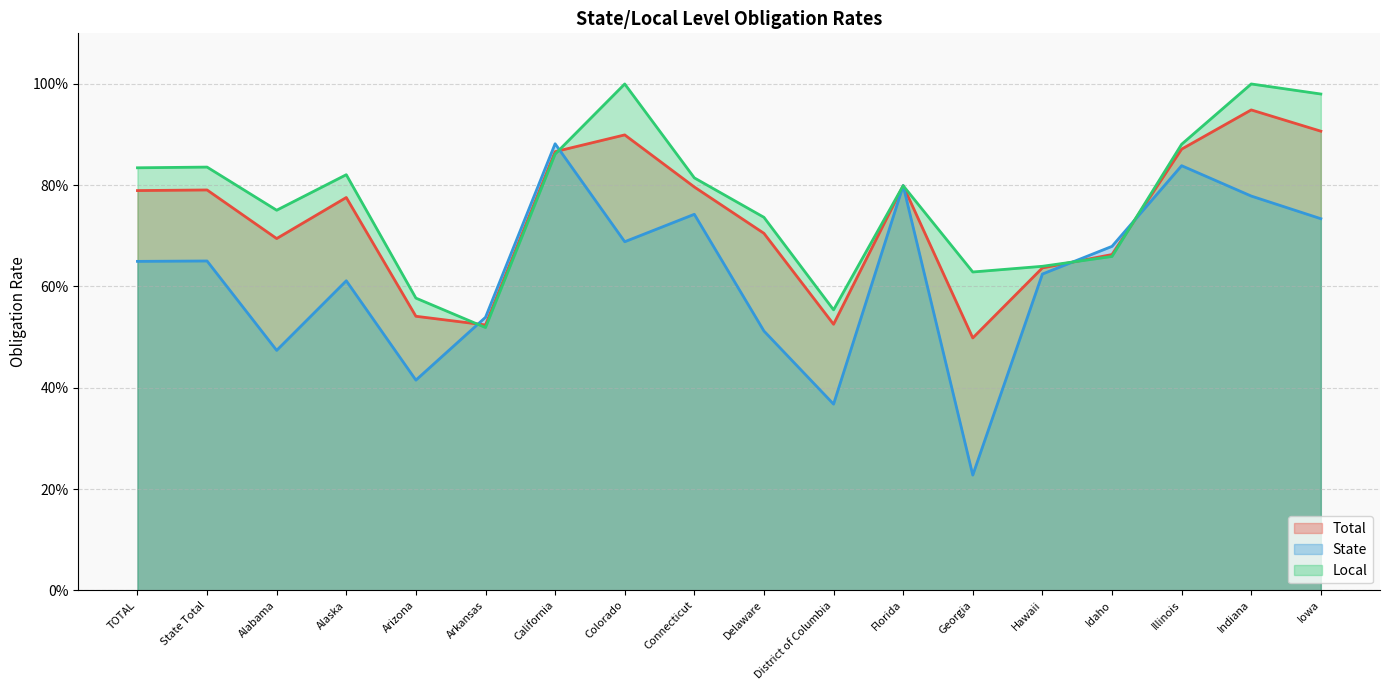

What is the sum of the Total values at State Total and Georgia?

1.3